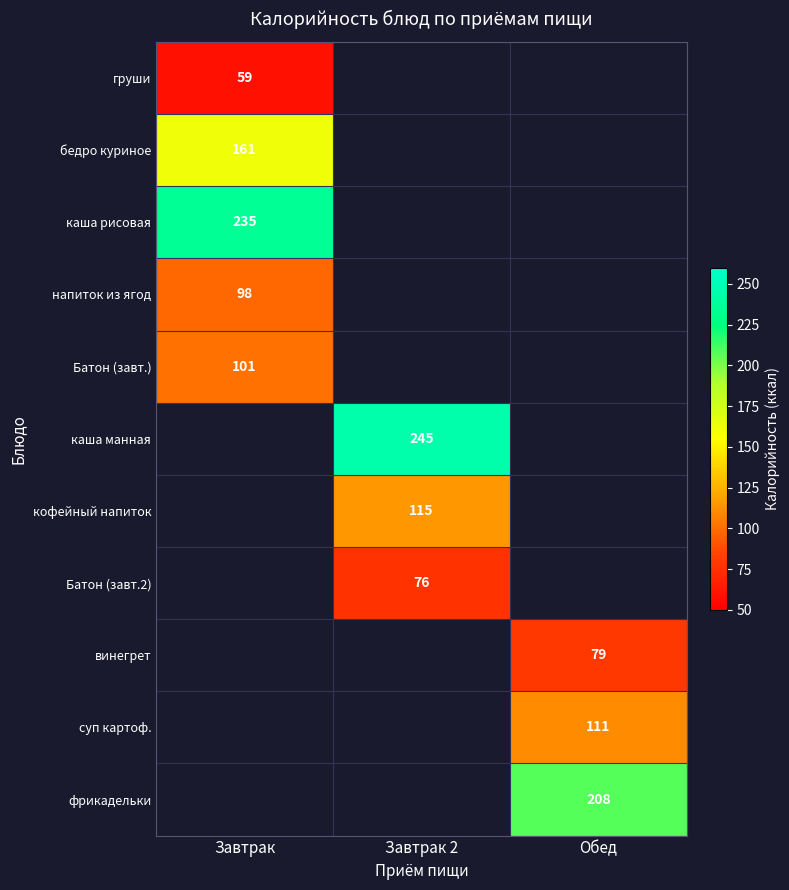

Is it true that кофейный напиток equals 115 at Завтрак 2?

True